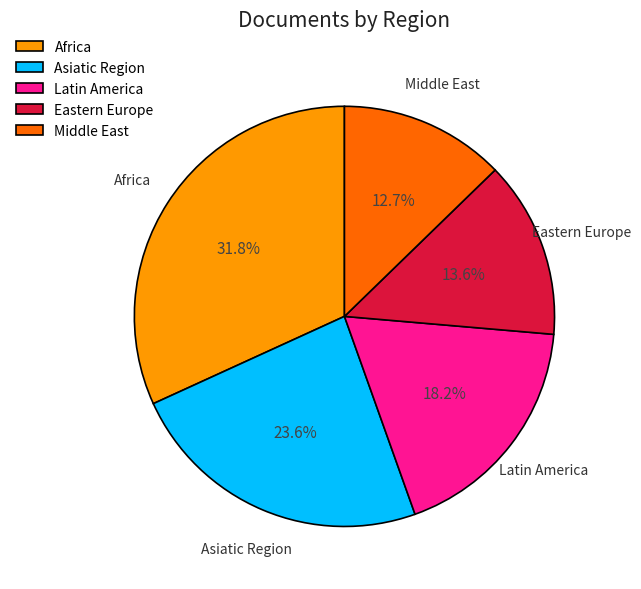

What is the ratio of the value at Latin America to the value at Eastern Europe?

1.3